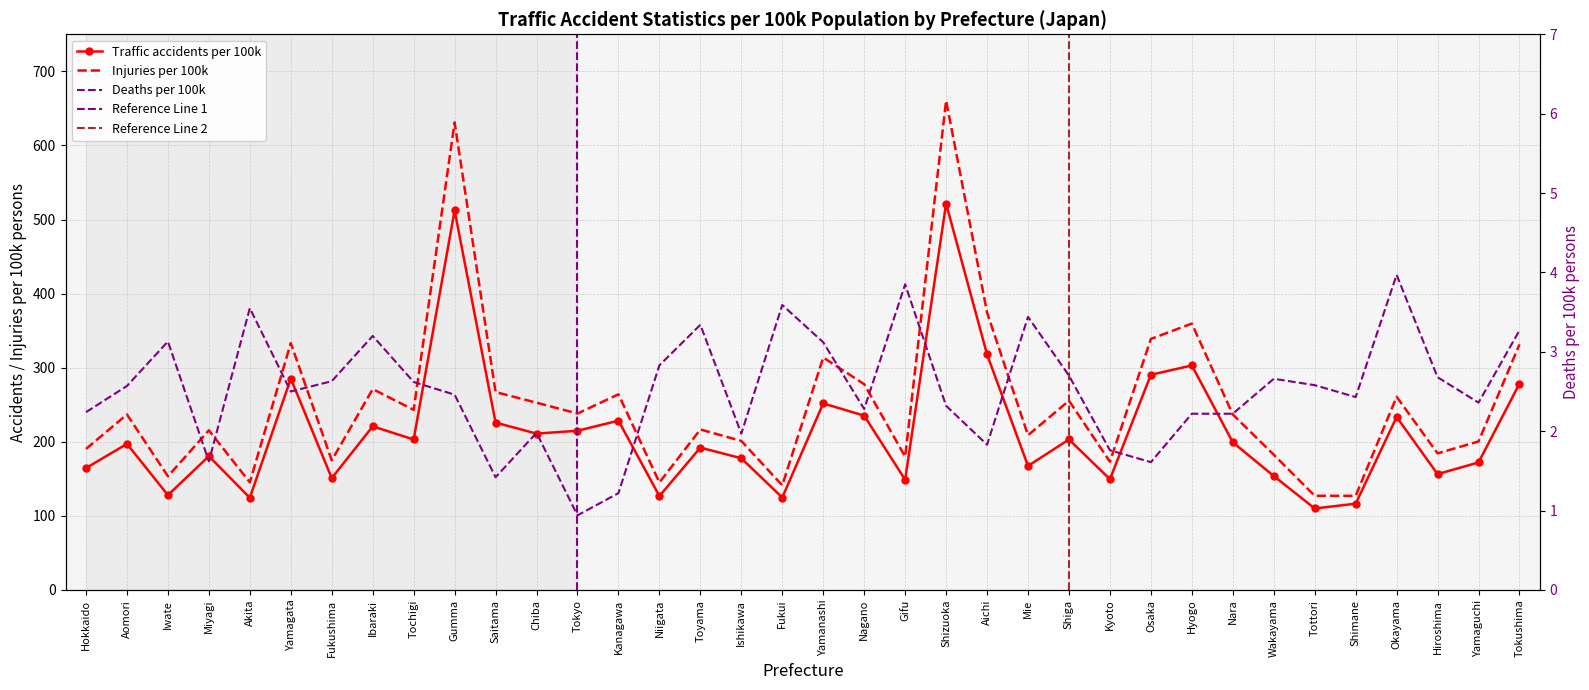

Reading left to right, extract all data points from this chart.

Traffic accidents per 100k: 164.5	197.2	128.0	180.6	124.4	285.3	150.9	220.8	203.1	512.4	225.9	211.0	214.9	228.5	126.7	192.1	177.8	124.7	251.8	235.2	148.8	521.4	317.9	167.4	203.1	149.4	290.4	303.1	199.3	153.8	110.0	116.4	233.5	156.4	172.2	278.5
Injuries per 100k: 190.4	236.9	153.5	215.4	145.3	333.2	174.9	271.1	243.1	631.0	267.1	252.8	238.1	264.1	145.1	216.6	201.1	141.2	313.8	277.8	179.9	660.5	374.5	208.8	255.4	173.1	338.9	359.6	236.8	182.6	127.1	127.1	260.7	184.4	200.5	331.5
Deaths per 100k: 2.2	2.6	3.1	1.6	3.5	2.5	2.6	3.2	2.6	2.5	1.4	2.0	0.9	1.2	2.8	3.3	2.0	3.6	3.1	2.3	3.9	2.3	1.8	3.4	2.7	1.8	1.6	2.2	2.2	2.7	2.6	2.4	4.0	2.7	2.4	3.3